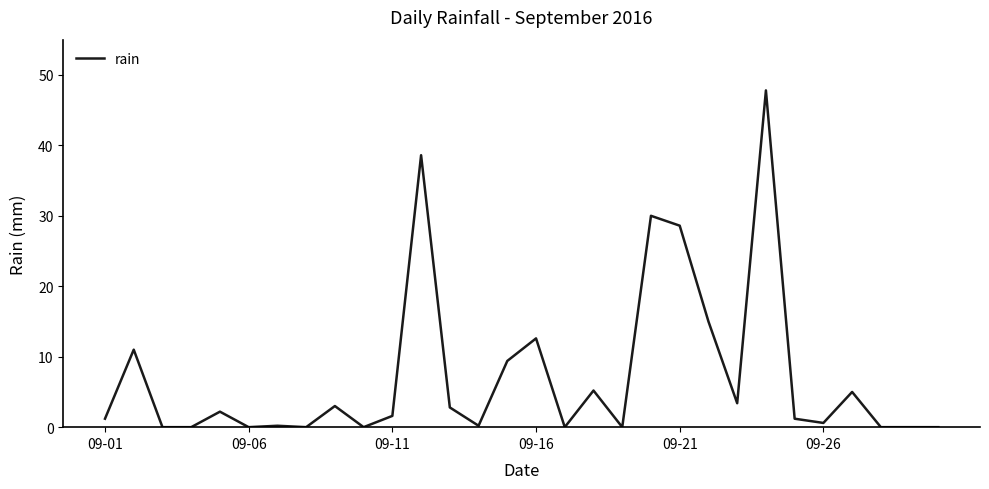

What is the difference between the maximum and minimum values?

47.8